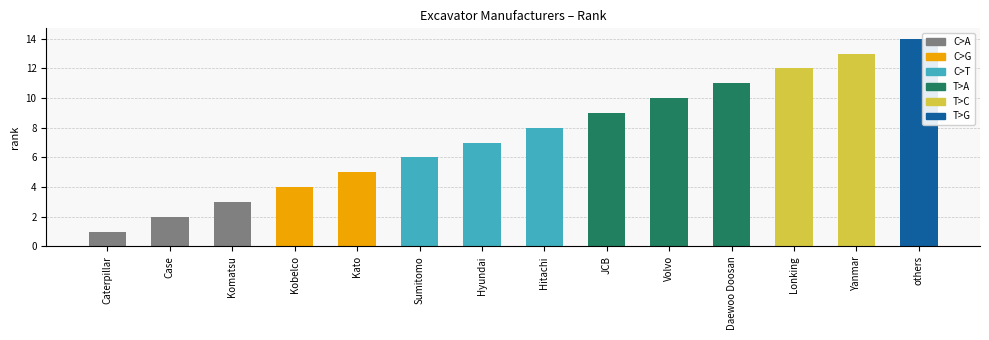

Rank the categories by value from lowest to highest.

Caterpillar, Case, Komatsu, Kobelco, Kato, Sumitomo, Hyundai, Hitachi, JCB, Volvo, Daewoo Doosan, Lonking, Yanmar, others